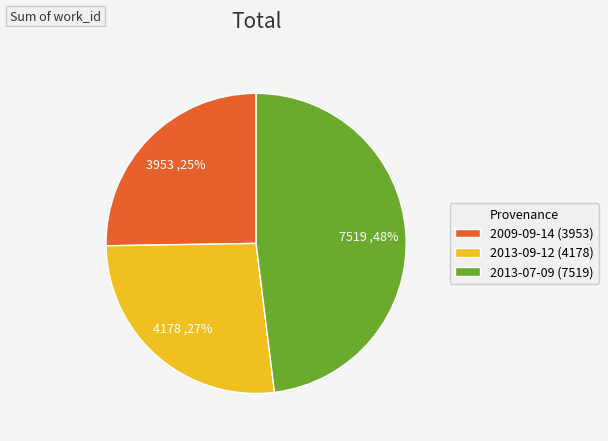

Which category has the smallest portion of the pie?

2009-09-14